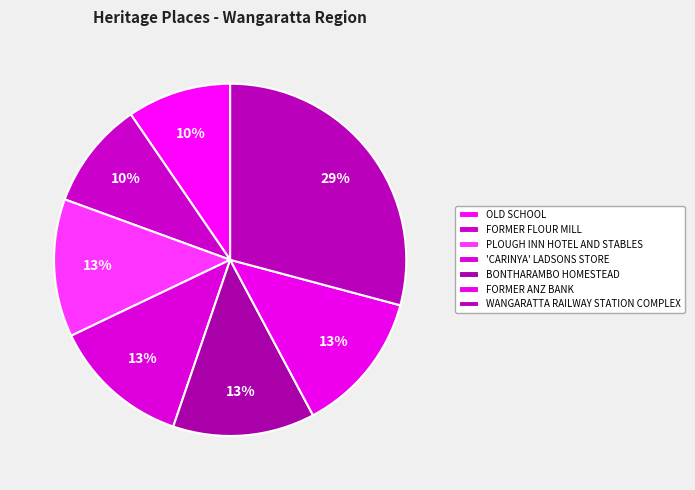

To the nearest percent, what is the combined percentage of FORMER FLOUR MILL and FORMER ANZ BANK?

23%